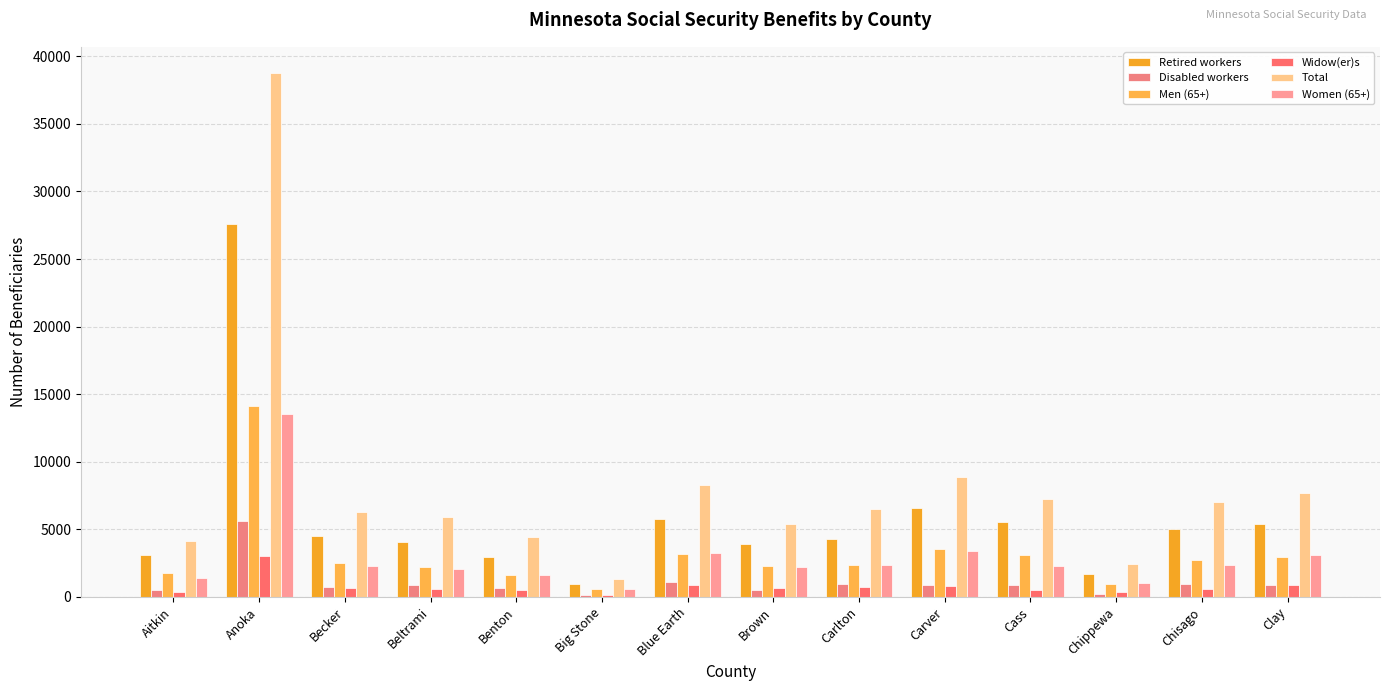

How many bars are there in each group?

6